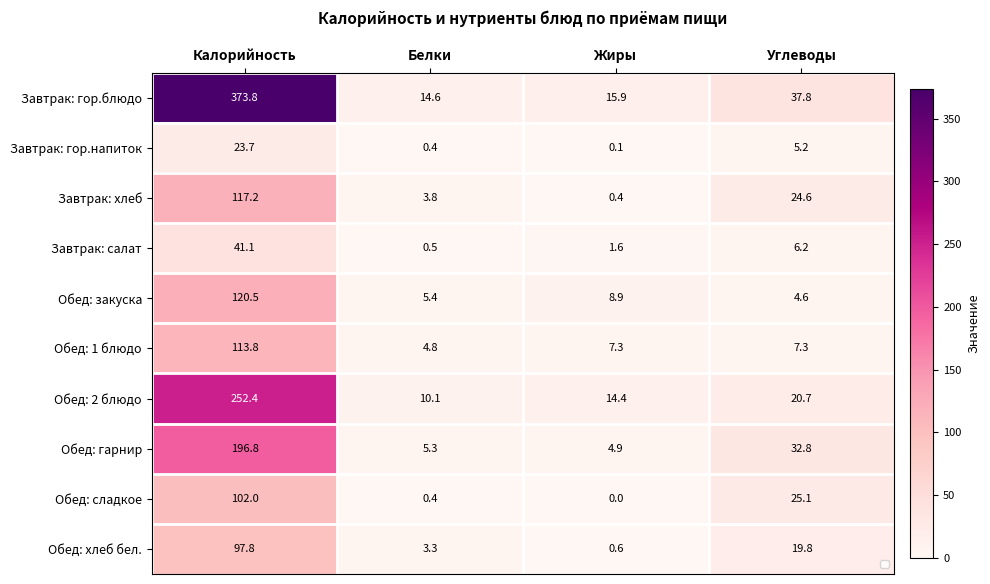

Rank the series by their maximum value, from lowest to highest.

Завтрак: гор.напиток, Завтрак: салат, Обед: хлеб бел., Обед: сладкое, Обед: 1 блюдо, Завтрак: хлеб, Обед: закуска, Обед: гарнир, Обед: 2 блюдо, Завтрак: гор.блюдо